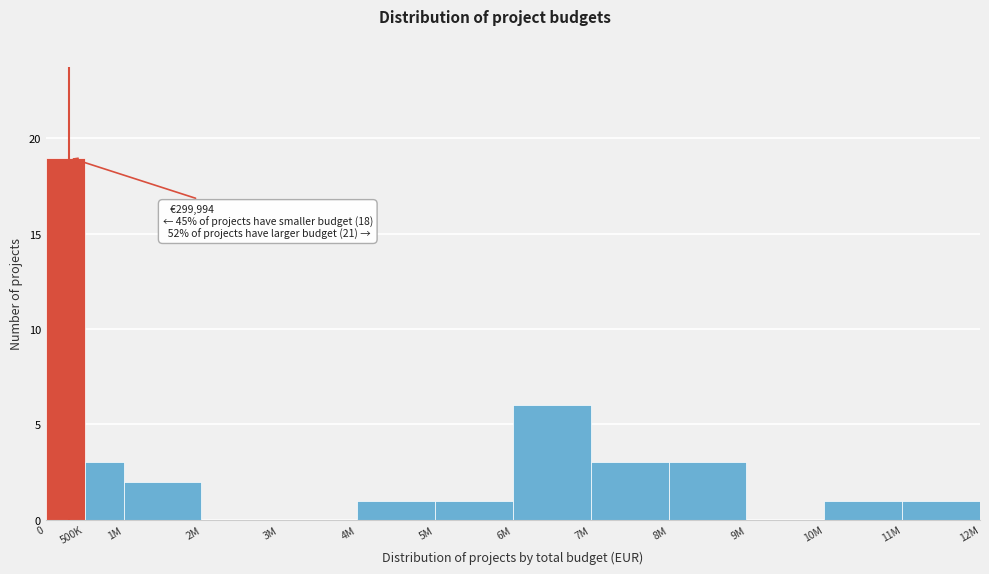

Reading left to right, list all the values displayed in this chart.

0=19	500K=3	1M=2	2M=0	3M=0	4M=1	5M=1	6M=6	7M=3	8M=3	9M=0	10M=1	11M=1